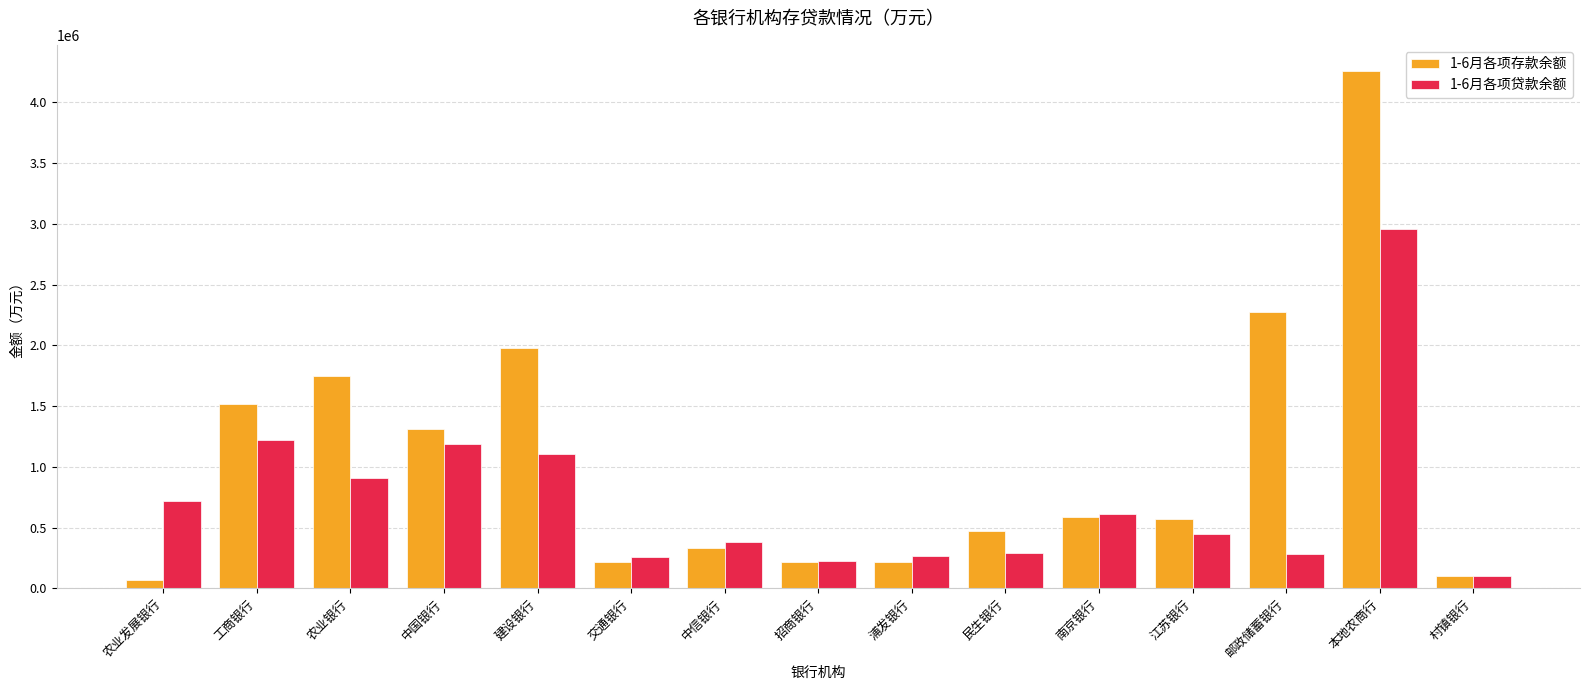

What is the difference between the second highest and second lowest values in the 1-6月各项存款余额 series?

2177388.2